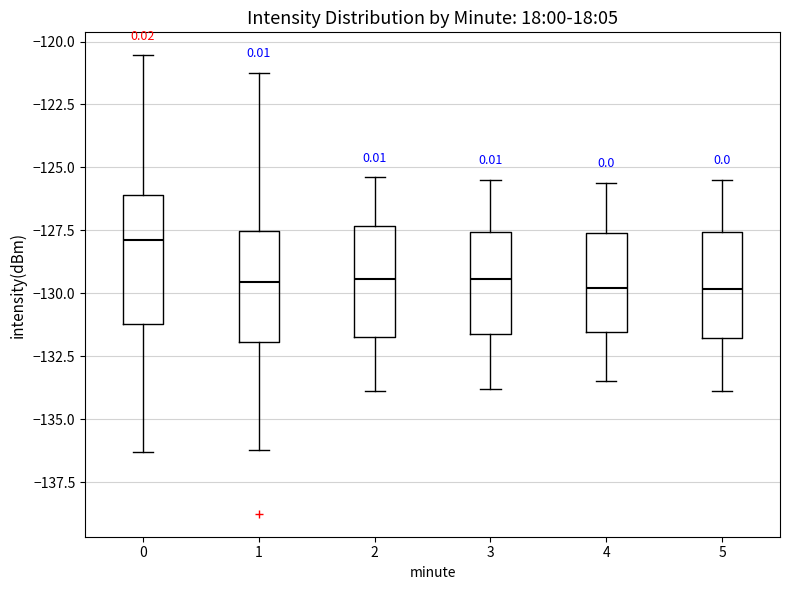

Reading left to right, read every box against the y-axis: the position of its median line, the range the box covers, and the ends of its whiskers. The values are not printed on the chart, so give them approximately, as read against the axis.

0: median -128.0, box -131.0 to -126.0, whiskers -136.5 to -120.5
1: median -129.5, box -132.0 to -127.5, whiskers -136.0 to -121.0
2: median -129.5, box -131.5 to -127.5, whiskers -134.0 to -125.5
3: median -129.5, box -131.5 to -127.5, whiskers -134.0 to -125.5
4: median -130.0, box -131.5 to -127.5, whiskers -133.5 to -125.5
5: median -130.0, box -132.0 to -127.5, whiskers -134.0 to -125.5